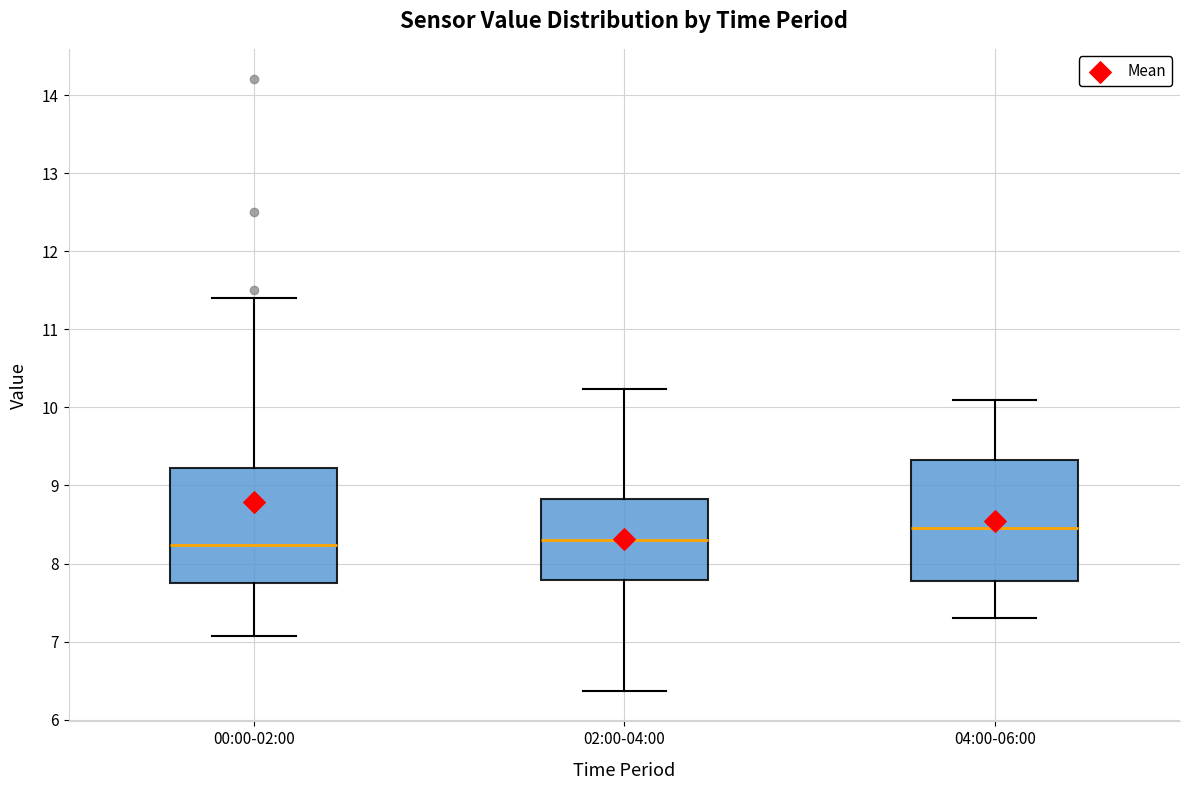

Reading left to right, transcribe this box plot: for each box, give where its median line is, the range the box spans, and where its two whiskers end, as read against the y-axis. The values are not printed on the chart, so give them approximately, as read against the axis.

00:00-02:00: median 8.2, box 7.8 to 9.2, whiskers 7.1 to 11.4
02:00-04:00: median 8.3, box 7.8 to 8.8, whiskers 6.4 to 10.2
04:00-06:00: median 8.5, box 7.8 to 9.3, whiskers 7.3 to 10.1